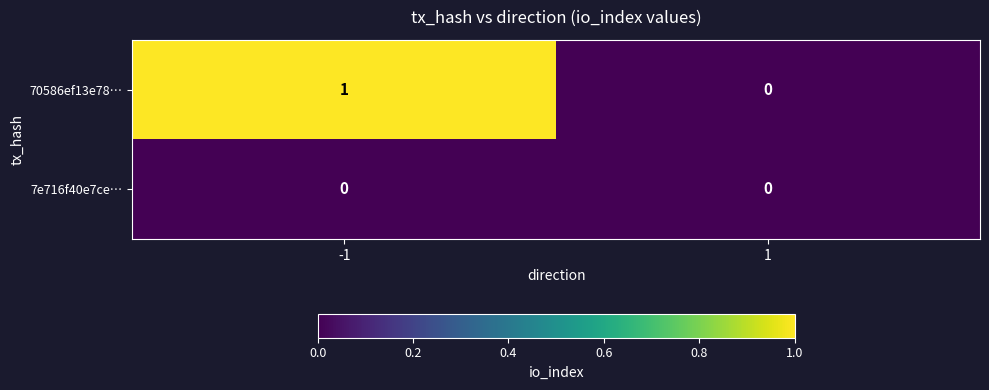

Is the value of 7e716f40e7ce… at 1 greater than the value of 70586ef13e78… at -1?

No